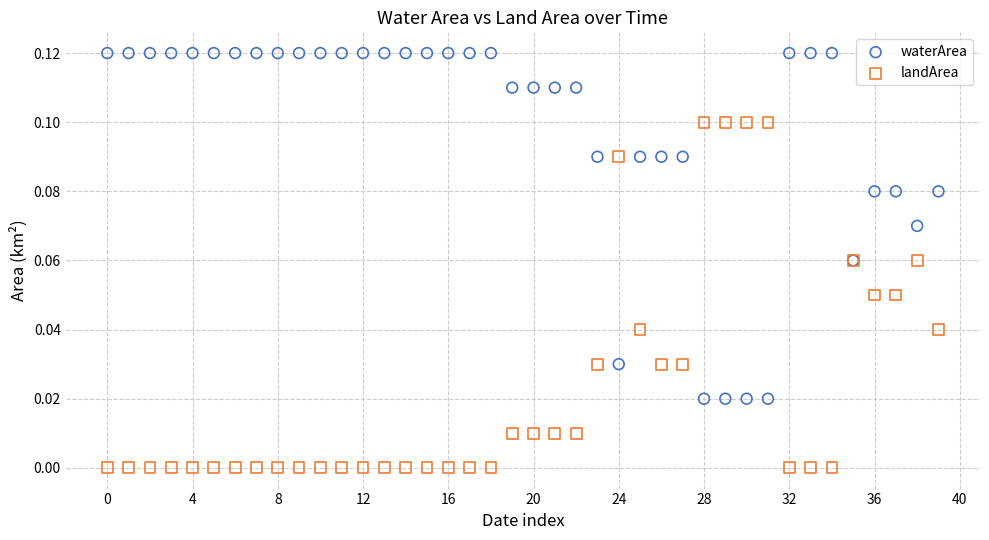

Which series reaches the minimum Y coordinate?

landArea